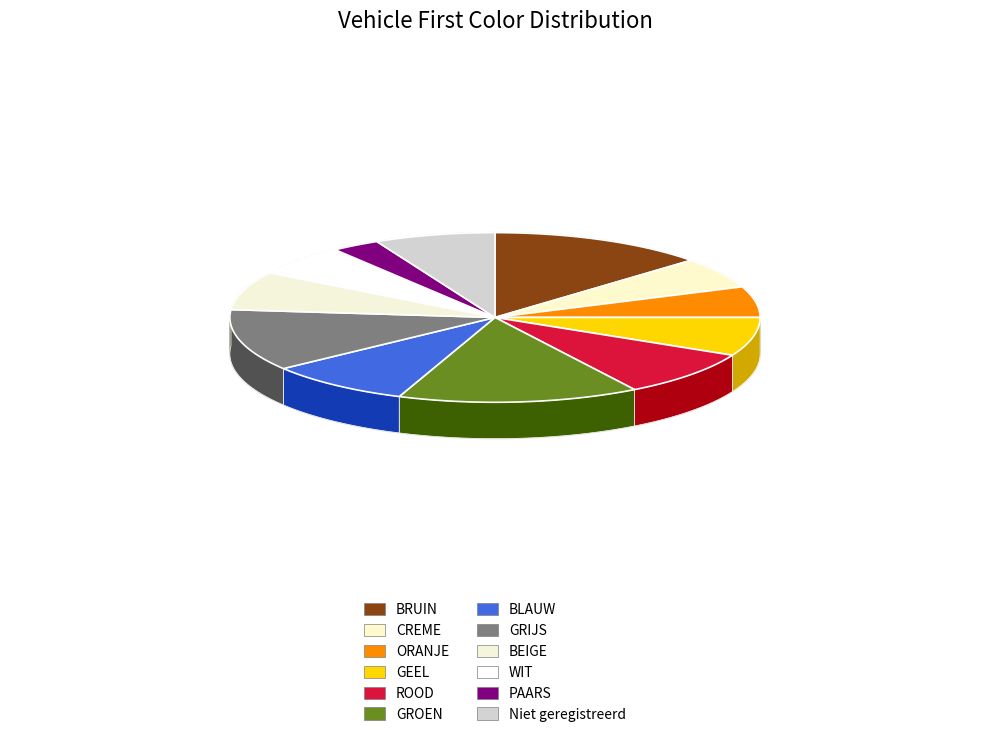

Is there any slice that represents more than half of the pie?

No